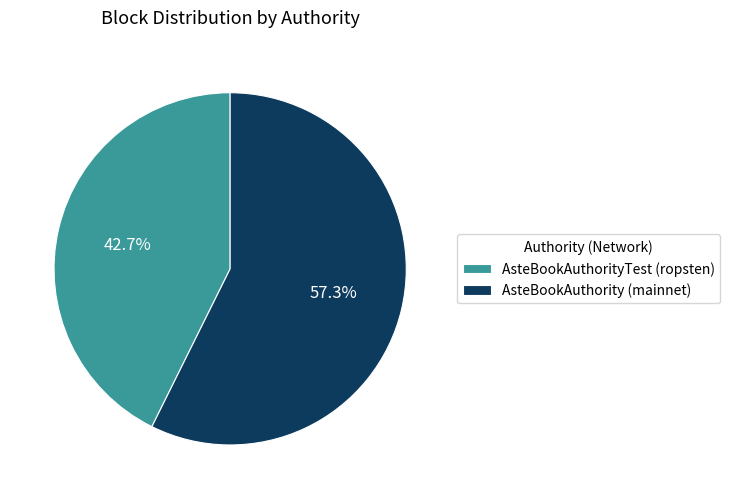

Do AsteBookAuthorityTest (ropsten) and AsteBookAuthority (mainnet) together represent more than half of the pie?

Yes